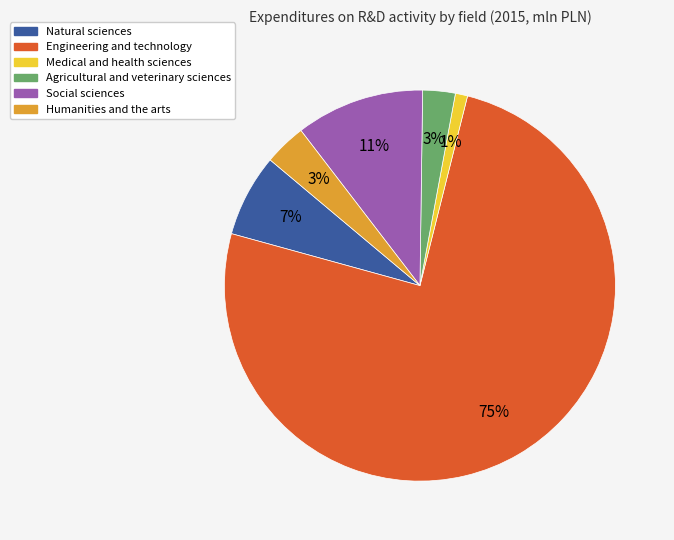

Which slice is the largest?

Engineering and technology